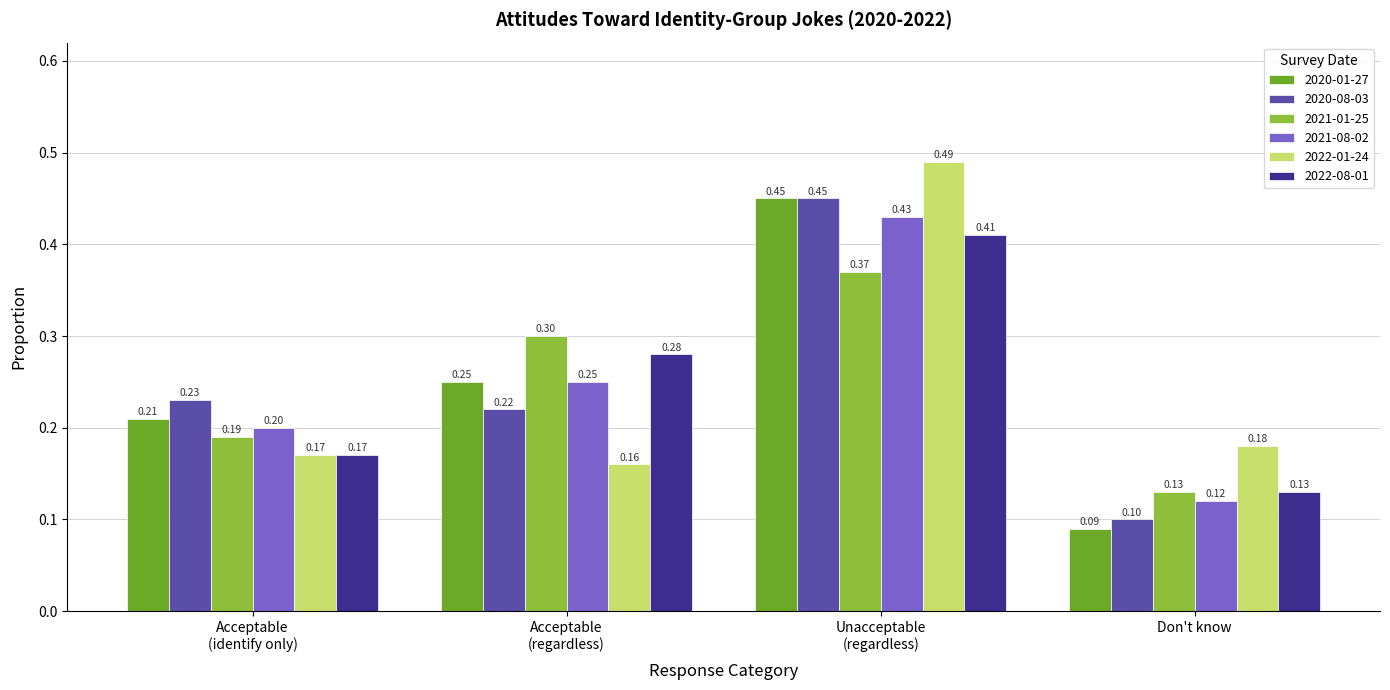

Which series has the largest range (max minus min)?

2020-01-27